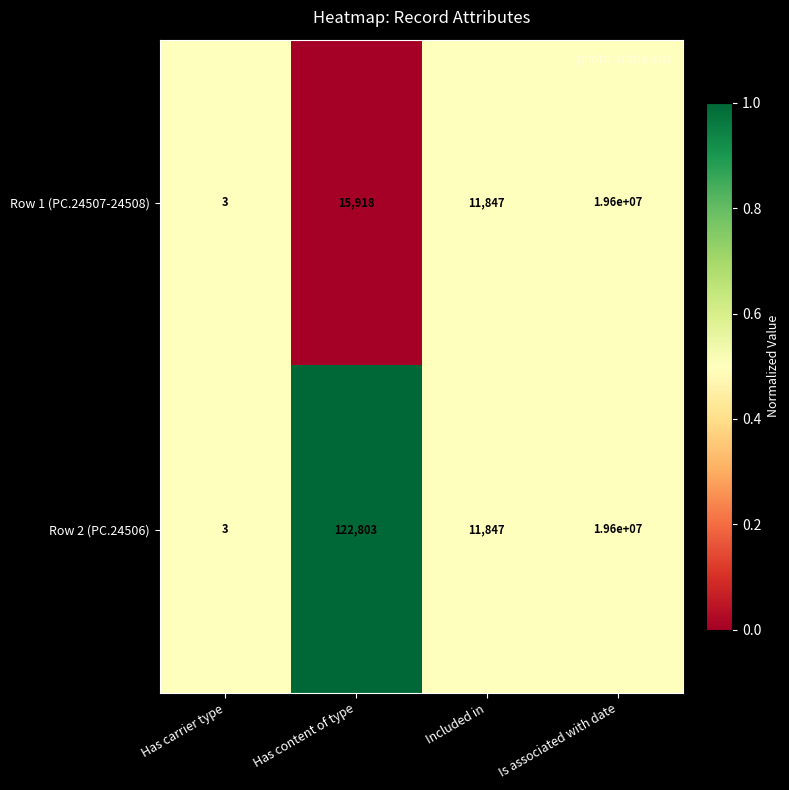

What is the difference between the Row 1 (PC.24507-24508) values at Is associated with date and Has content of type?

19584082